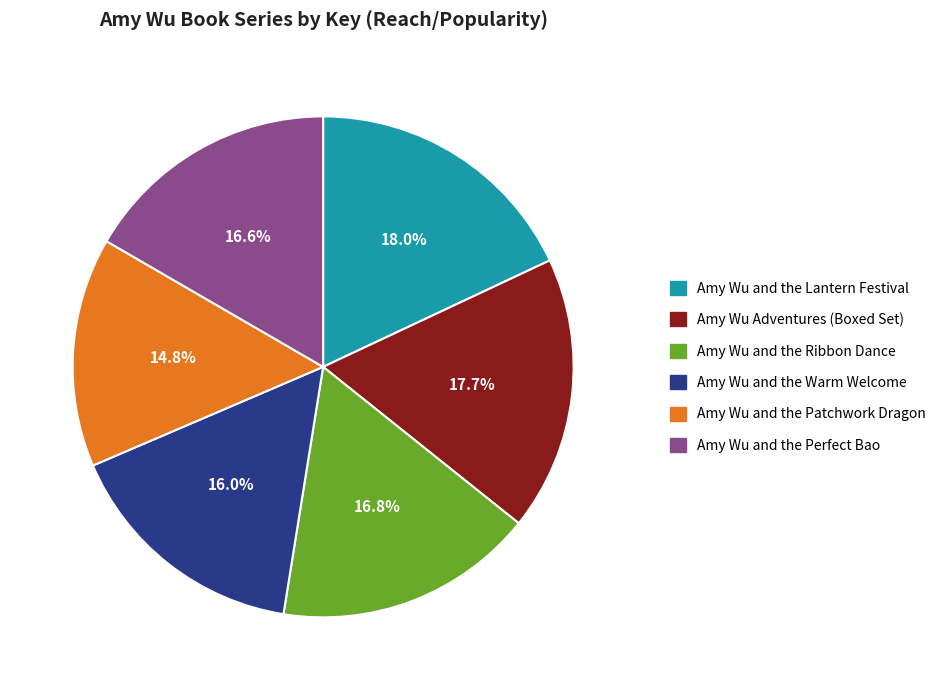

How many segments does this pie chart have?

6